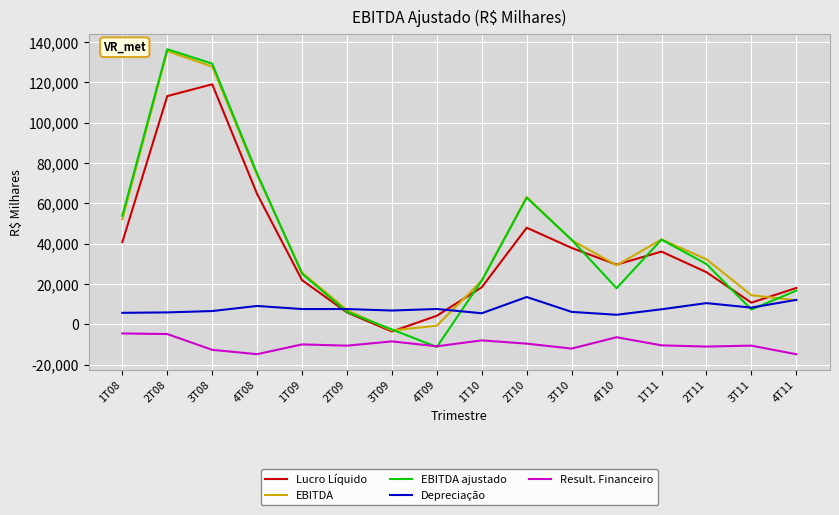

The value of EBITDA ajustado at 4T10 is 8807. True or false?

False